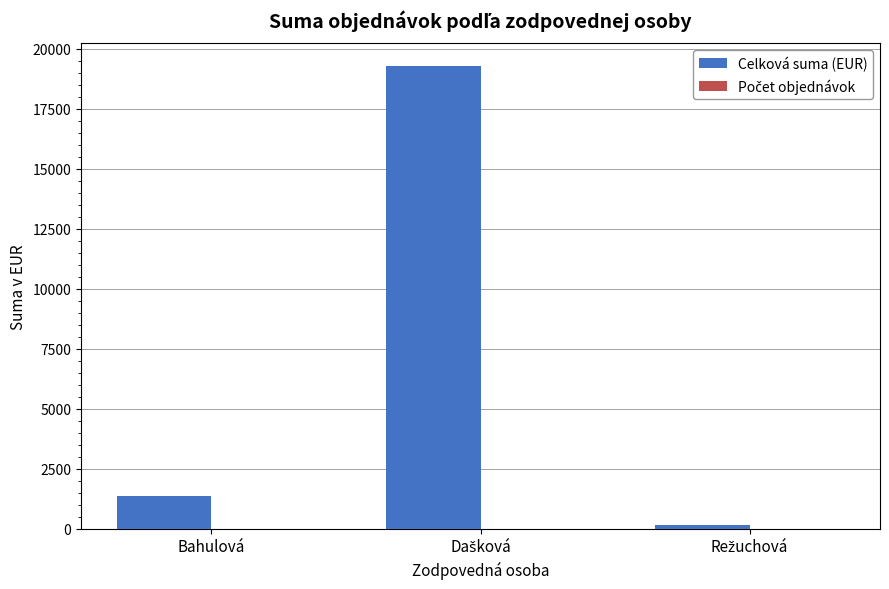

What is the maximum value for Celková suma (EUR)?

19269.5